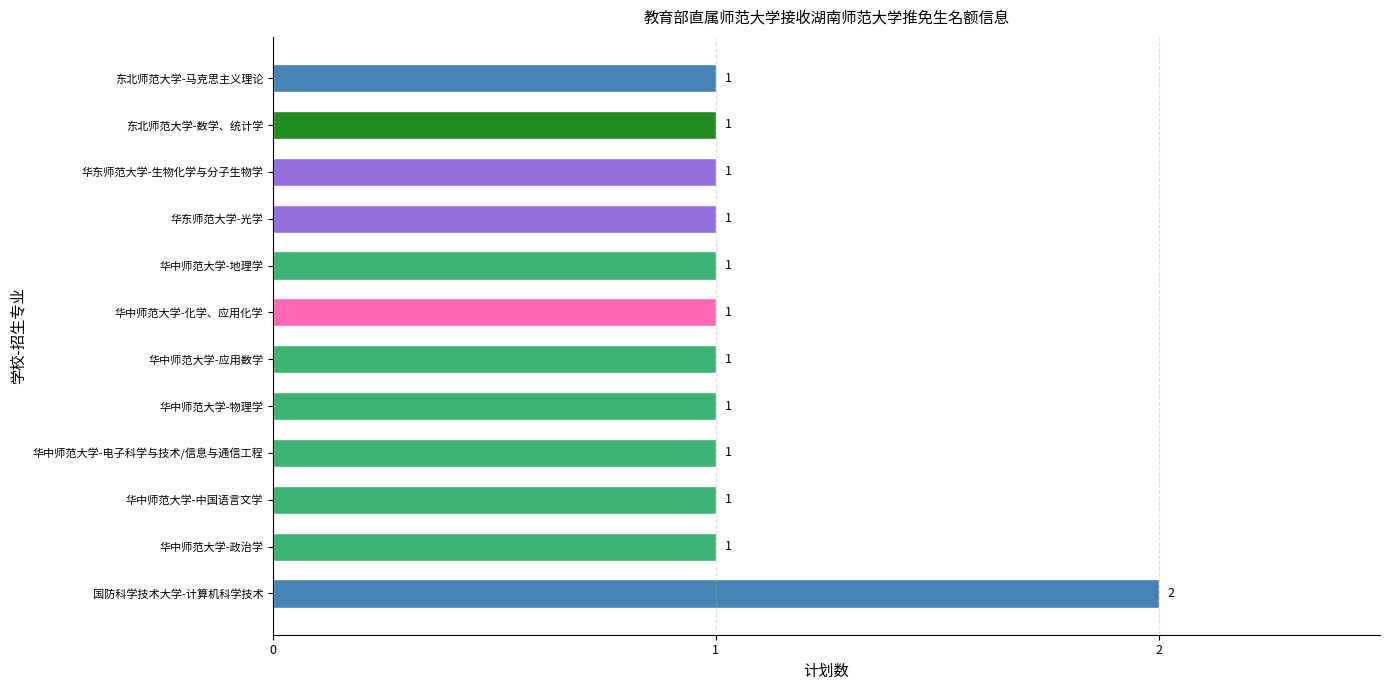

What is the ratio of the value at 国防科学技术大学-计算机科学技术 to the value at 华东师范大学-光学?

2.0